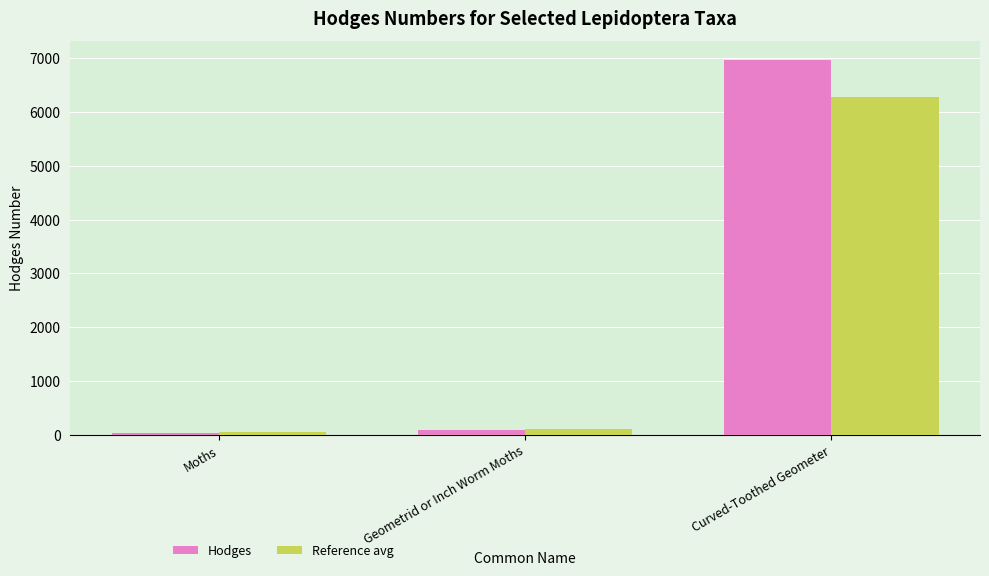

Which label corresponds to the smallest value in the chart?

Moths